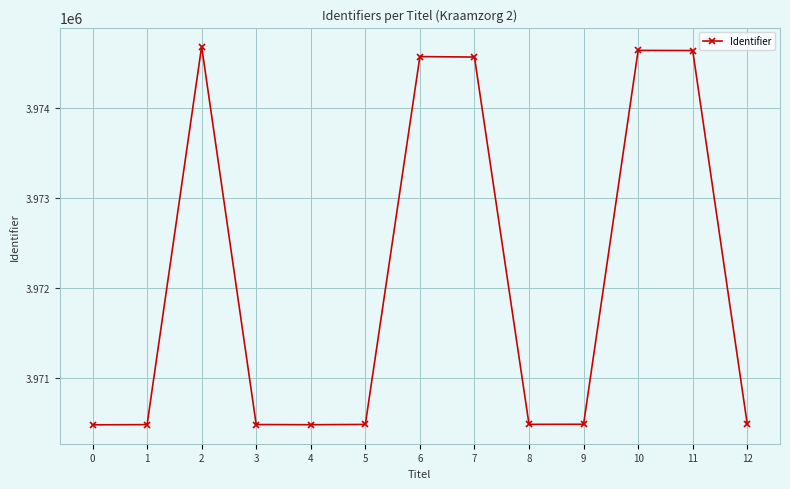

Does the chart display data point markers on the line(s)?

Yes